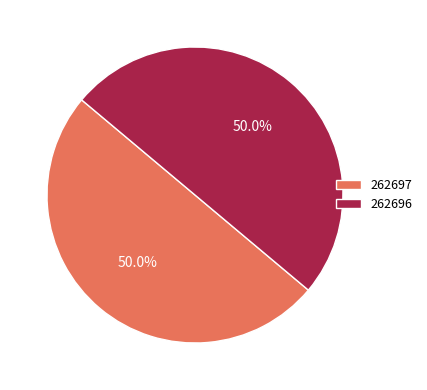

Approximately how many times larger is the value at 262697 compared to 262696?

1.0